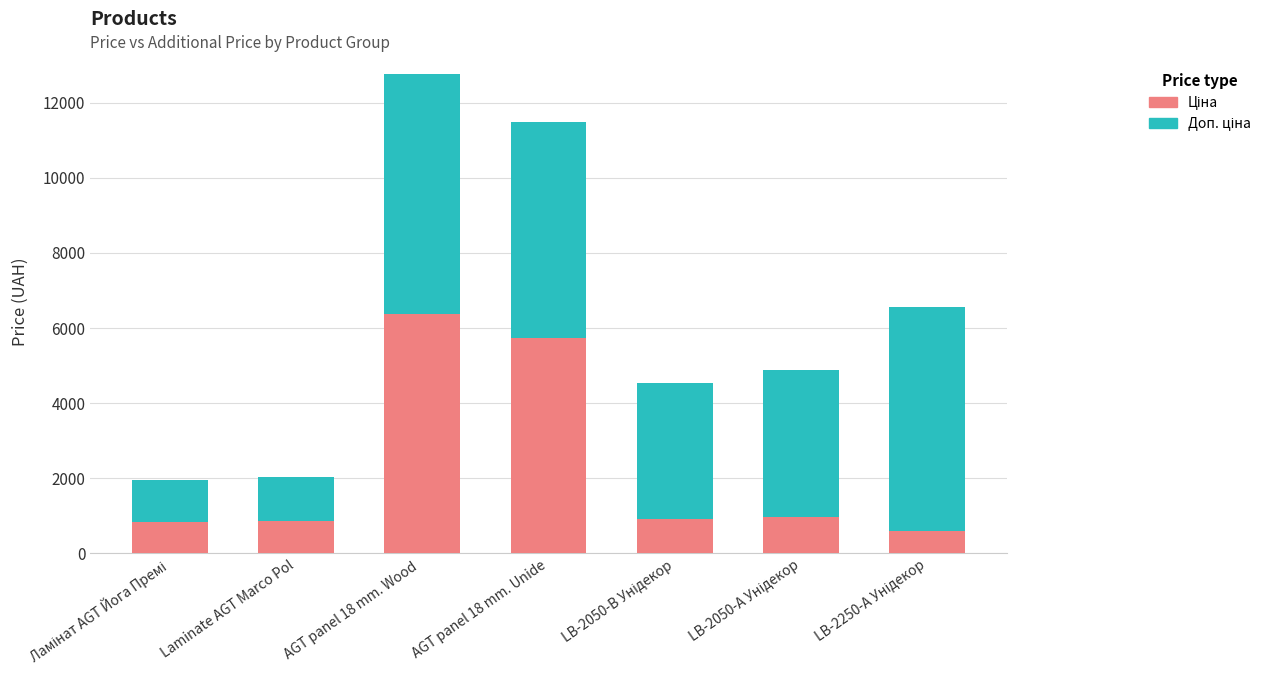

At which category is the sum across all series the highest?

AGT panel 18 mm. Wood 